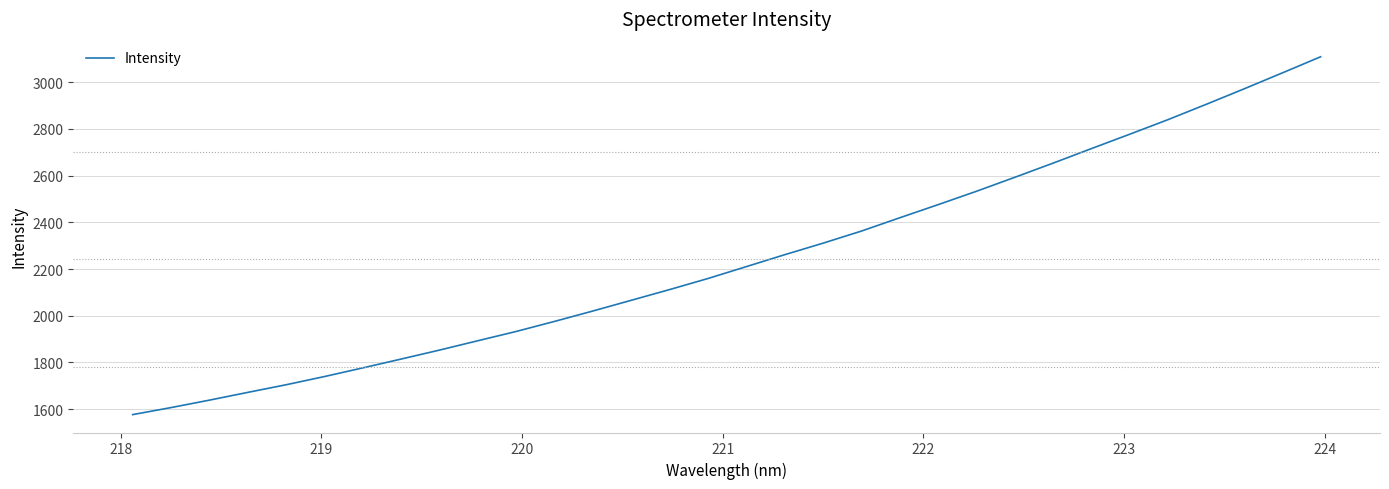

True or false: there are more than 1 points higher than both neighbors.

False